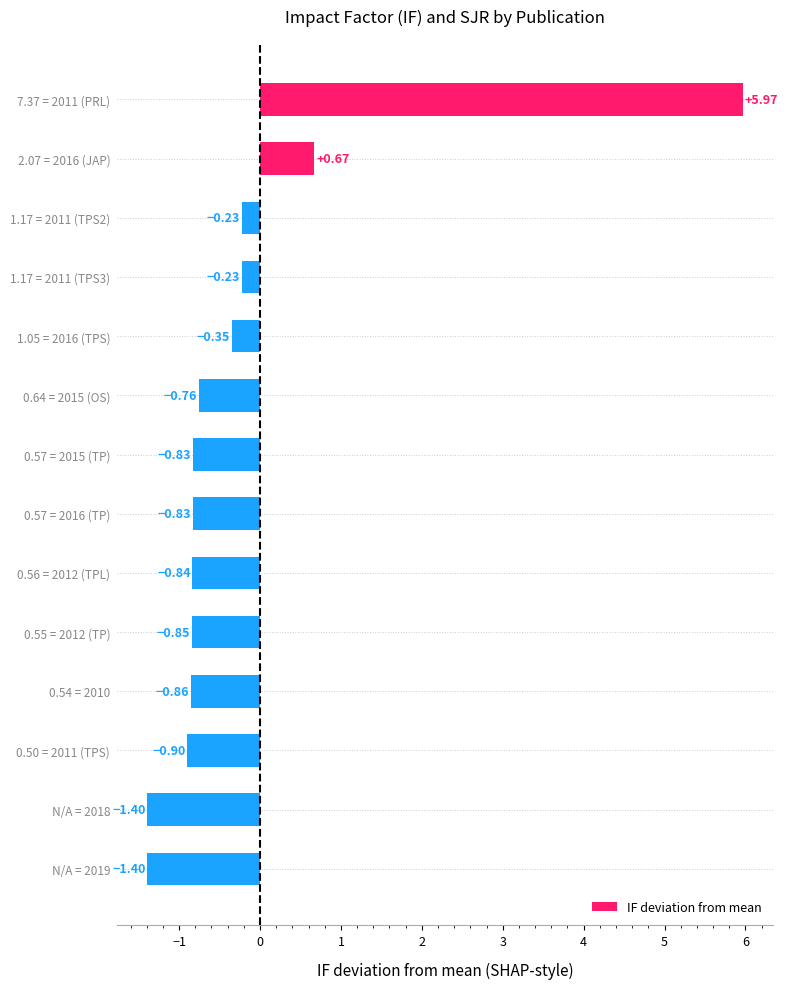

What is the sum of the values at 1.17 = 2011 (TPS2) and 1.17 = 2011 (TPS3)?

-0.5